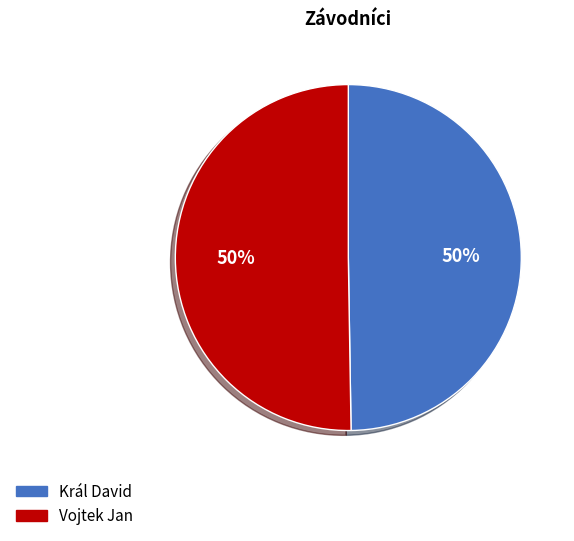

Combined, do Vojtek Jan and Král David account for over 50%?

Yes